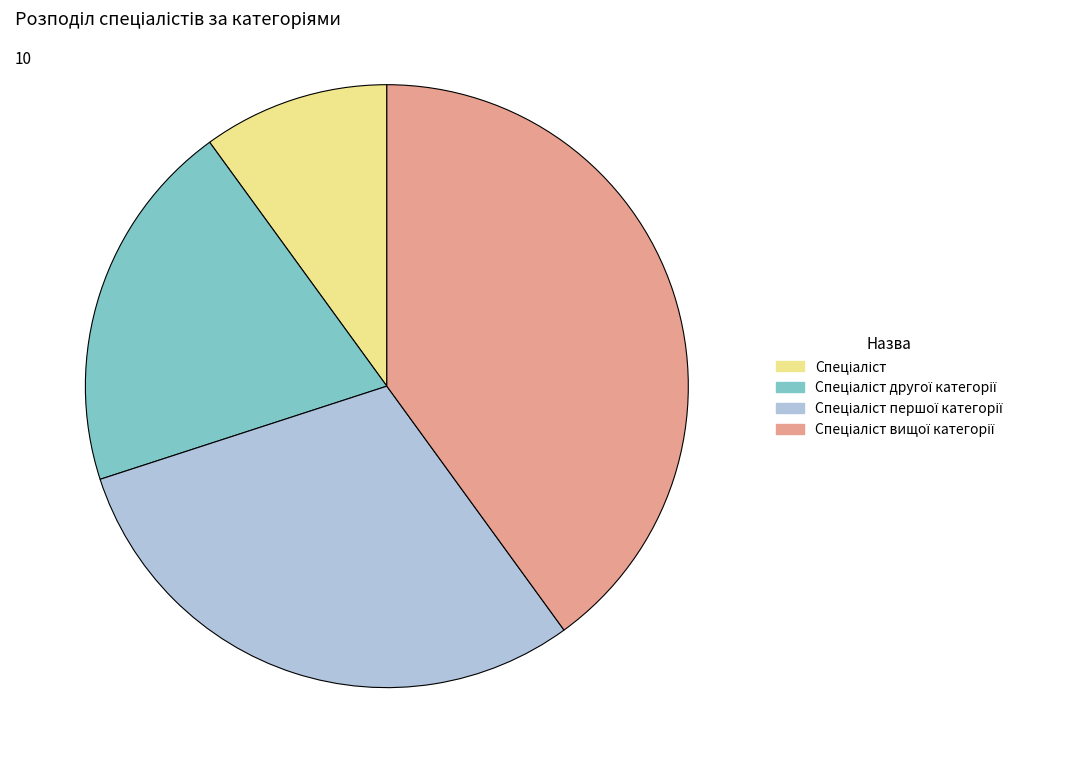

How many slices are in this pie chart?

4